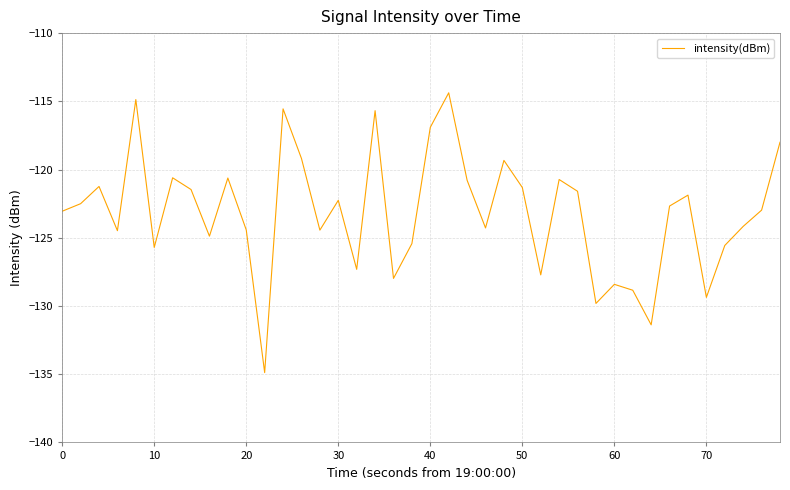

True or false: there are more than 2 points higher than both neighbors.

True